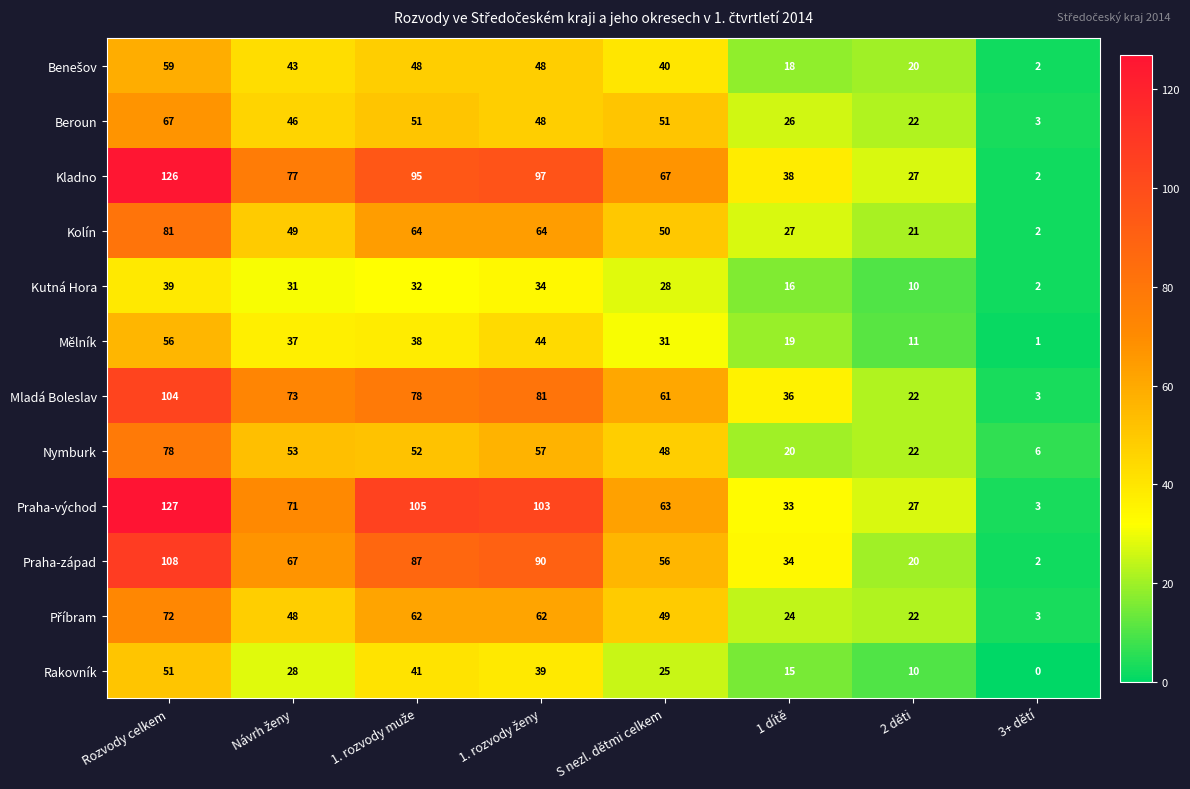

What is the difference between the highest and lowest values at S nezl. dětmi celkem?

42